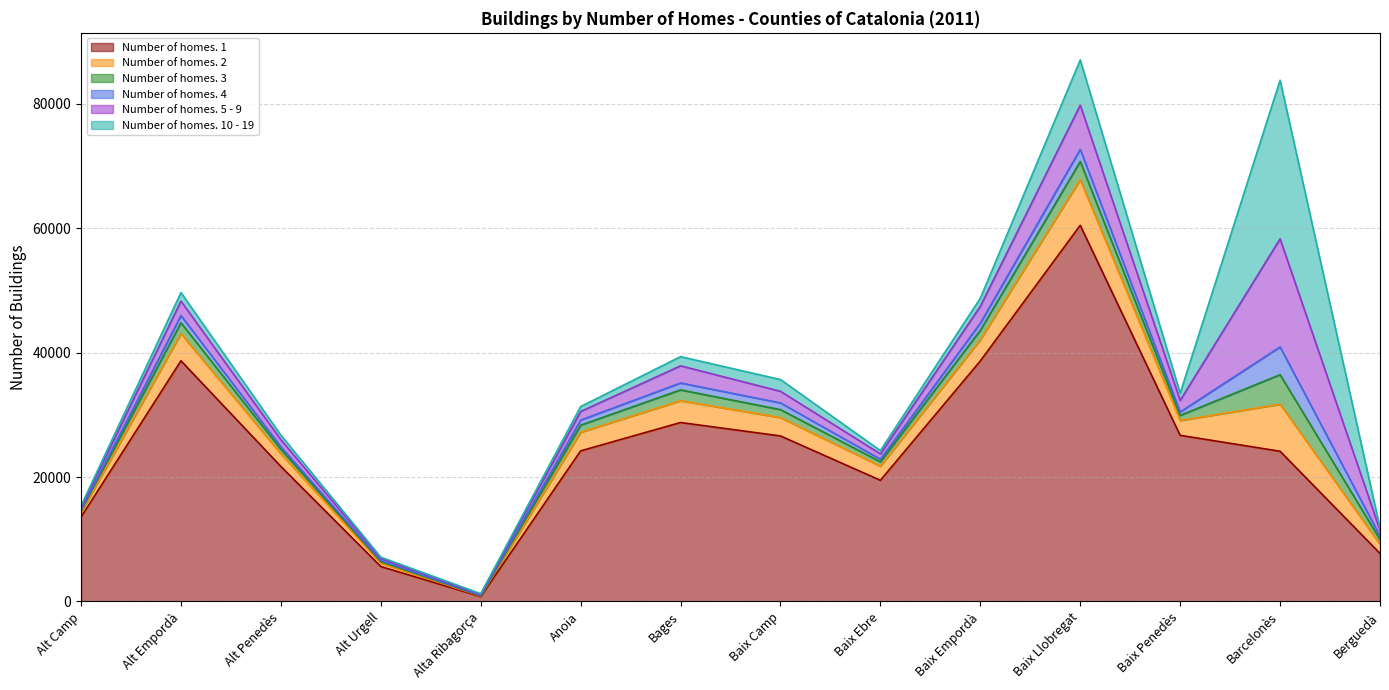

At which category is the sum across all series the highest?

Baix Llobregat